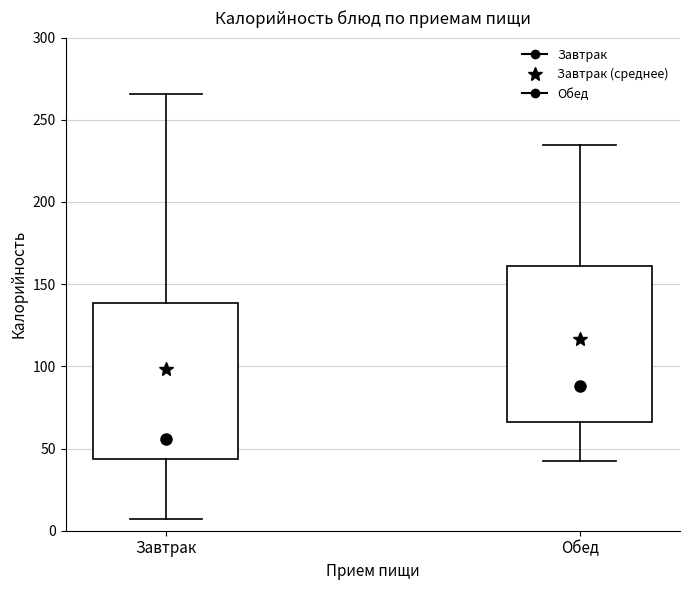

Which box has the highest median line?

Обед